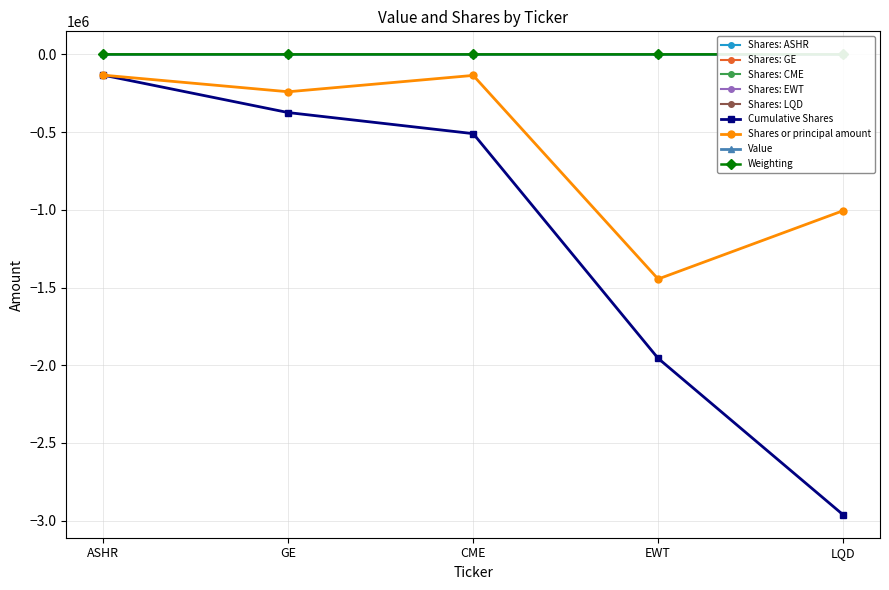

What is the lowest value of the Shares or principal amount series?

-1445454